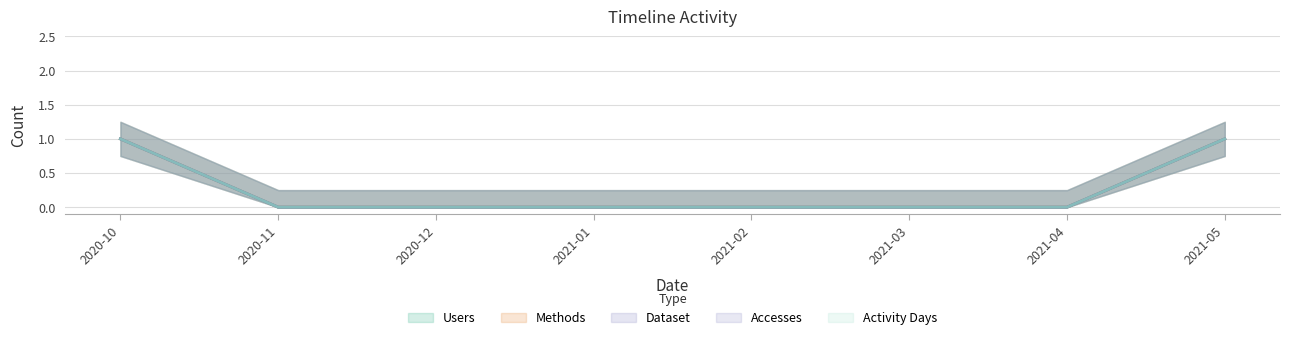

Reading right to left, list all the values displayed in this chart.

Users: 1	0	0	0	0	0	0	1
Methods: 1	0	0	0	0	0	0	1
Dataset: 1	0	0	0	0	0	0	1
Accesses: 1	0	0	0	0	0	0	1
Activity Days: 1	0	0	0	0	0	0	1